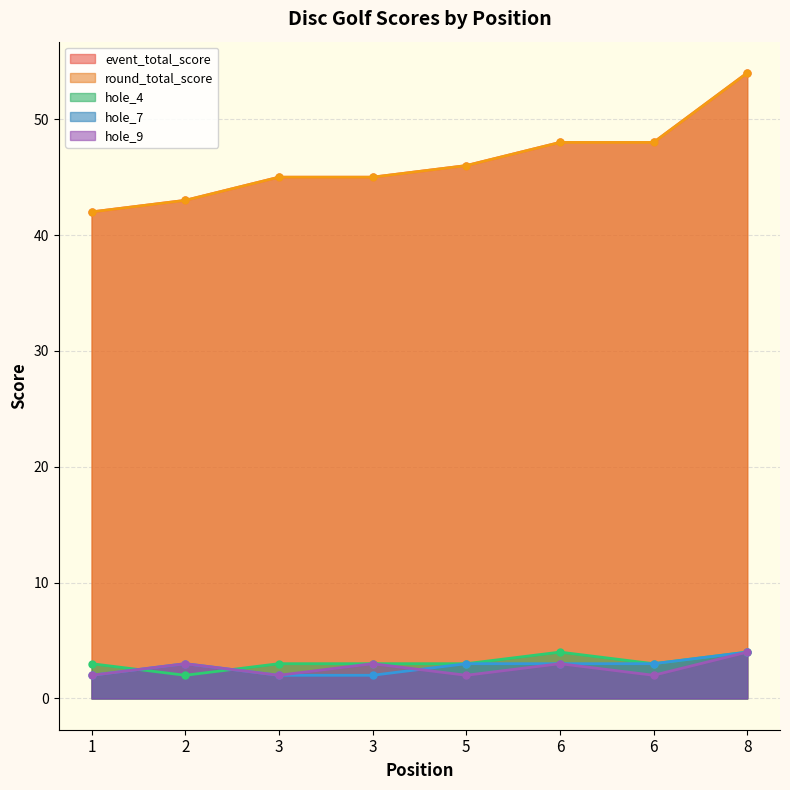

The event_total_score series shows 18 at 1. True or false?

False